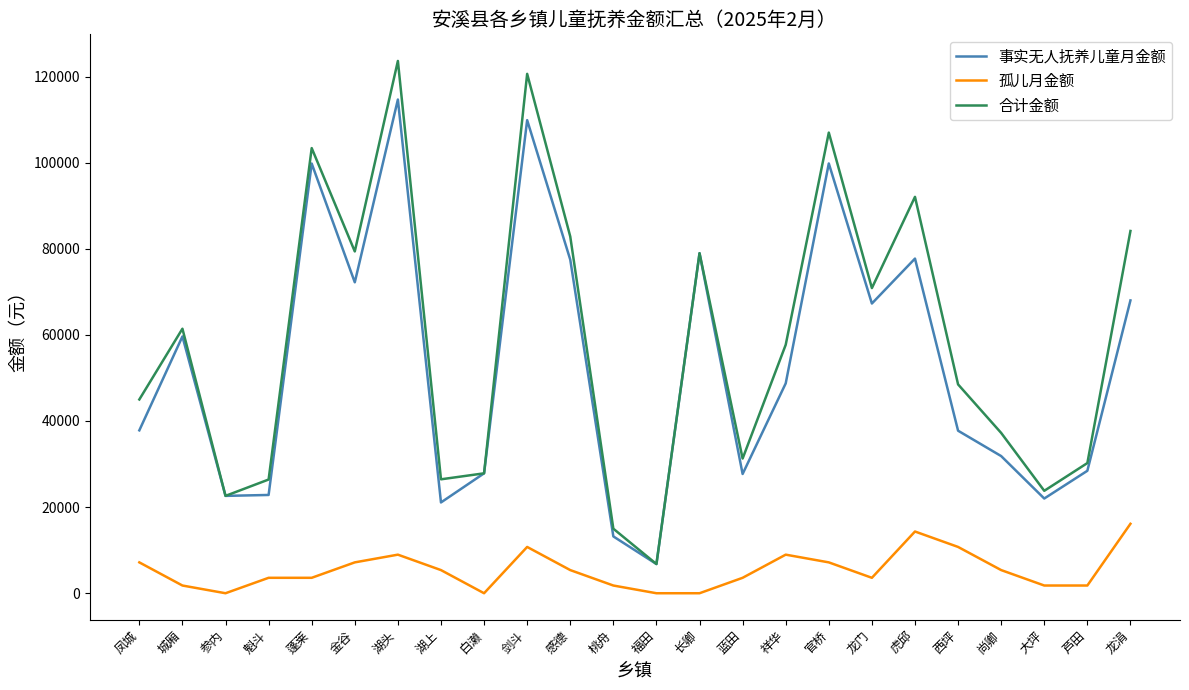

True or false: 孤儿月金额 and 合计金额 intersect in this chart.

False